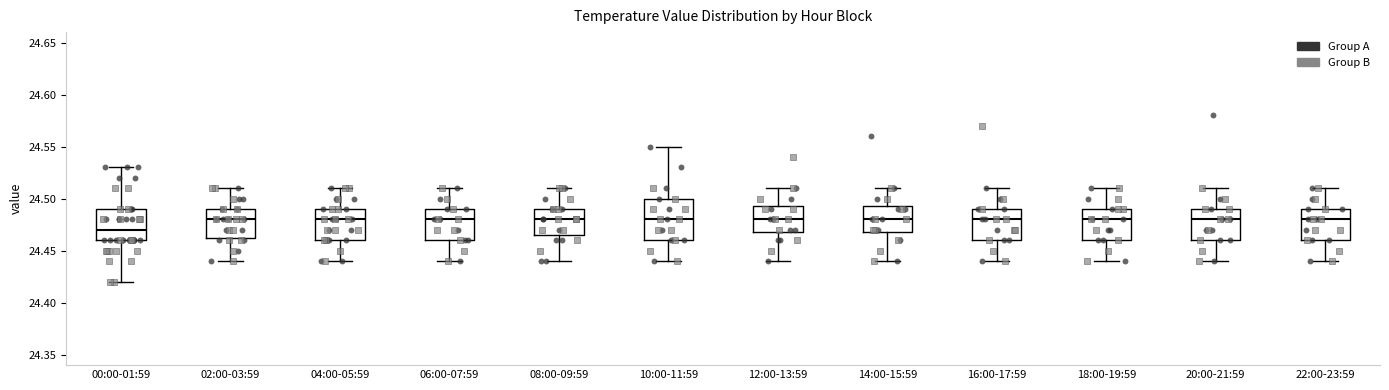

Comparing the boxes themselves (not the whiskers), which one is the tallest?

10:00-11:59